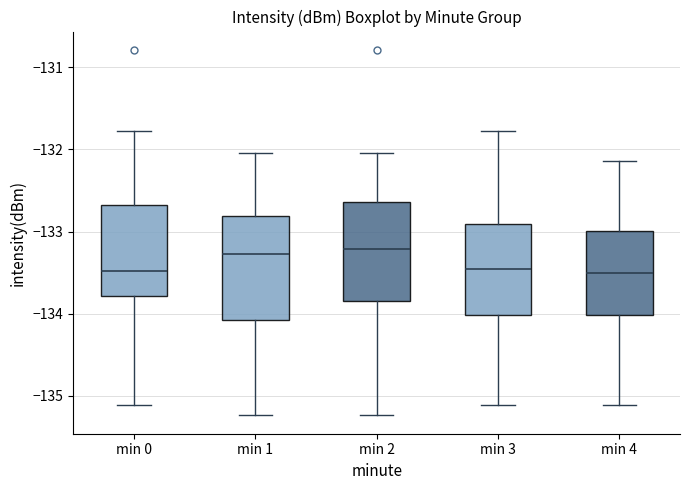

Where is the upper edge of the box for min 2 on the y-axis? The values are not printed on the chart, so give them approximately, as read against the axis.

-132.6